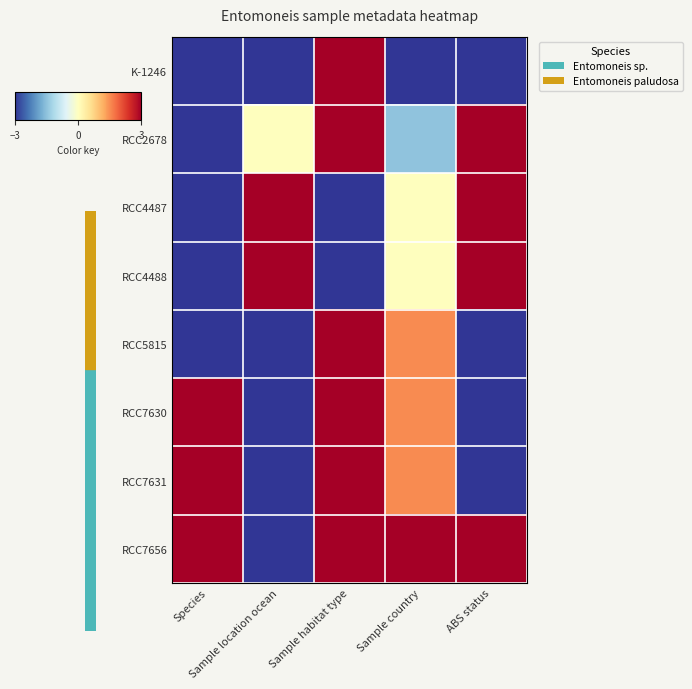

Reading left to right, what are all the values shown in this chart?

K-1246: Species=-3.0	Sample location ocean=-3.0	Sample habitat type=3.0	Sample country=-3.0	ABS status=-3.0
RCC2678: Species=-3.0	Sample location ocean=0.0	Sample habitat type=3.0	Sample country=-1.5	ABS status=3.0
RCC4487: Species=-3.0	Sample location ocean=3.0	Sample habitat type=-3.0	Sample country=0.0	ABS status=3.0
RCC4488: Species=-3.0	Sample location ocean=3.0	Sample habitat type=-3.0	Sample country=0.0	ABS status=3.0
RCC5815: Species=-3.0	Sample location ocean=-3.0	Sample habitat type=3.0	Sample country=1.5	ABS status=-3.0
RCC7630: Species=3.0	Sample location ocean=-3.0	Sample habitat type=3.0	Sample country=1.5	ABS status=-3.0
RCC7631: Species=3.0	Sample location ocean=-3.0	Sample habitat type=3.0	Sample country=1.5	ABS status=-3.0
RCC7656: Species=3.0	Sample location ocean=-3.0	Sample habitat type=3.0	Sample country=3.0	ABS status=3.0